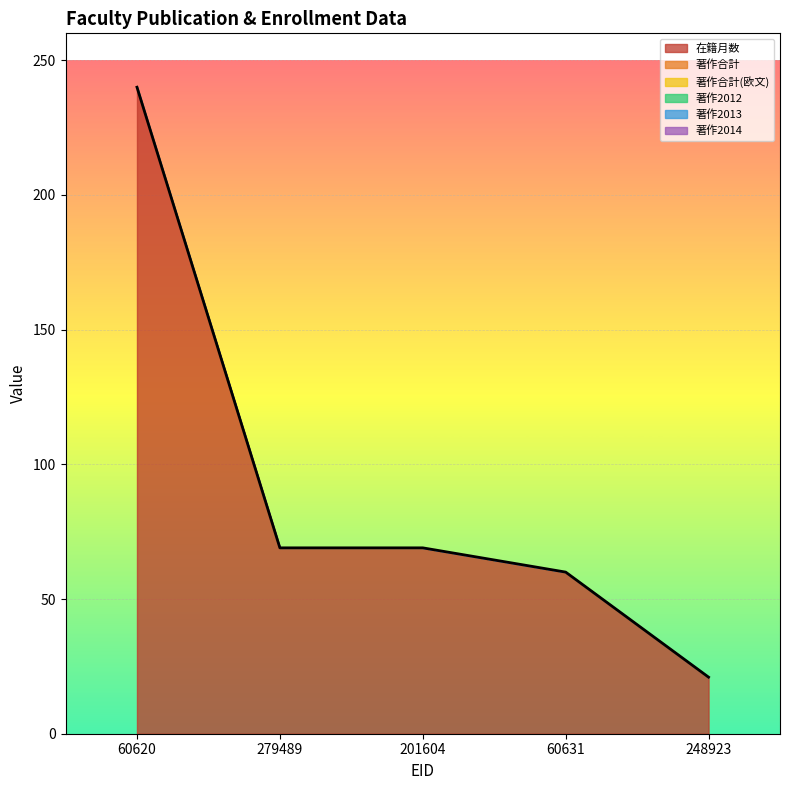

Which series has the largest total across all categories?

在籍月数